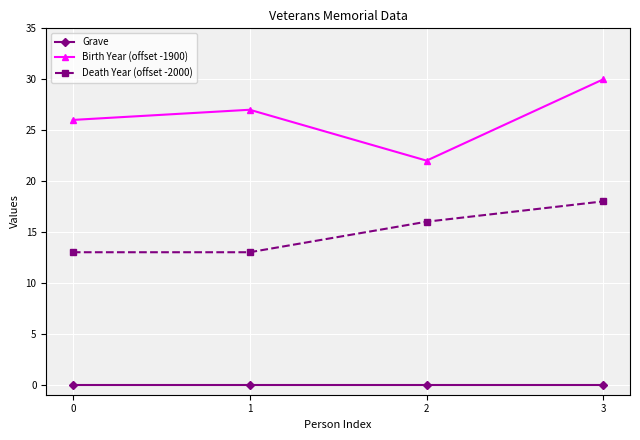

What is the difference between the second highest and second lowest values in the Death Year (offset -2000) series?

3